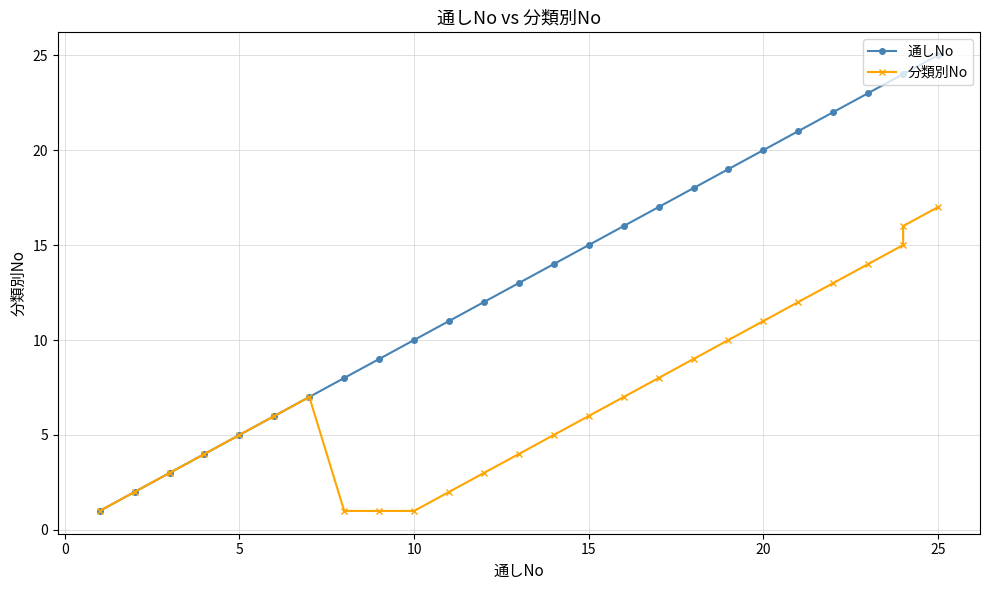

Rank the series by their maximum value, from lowest to highest.

分類別No, 通しNo